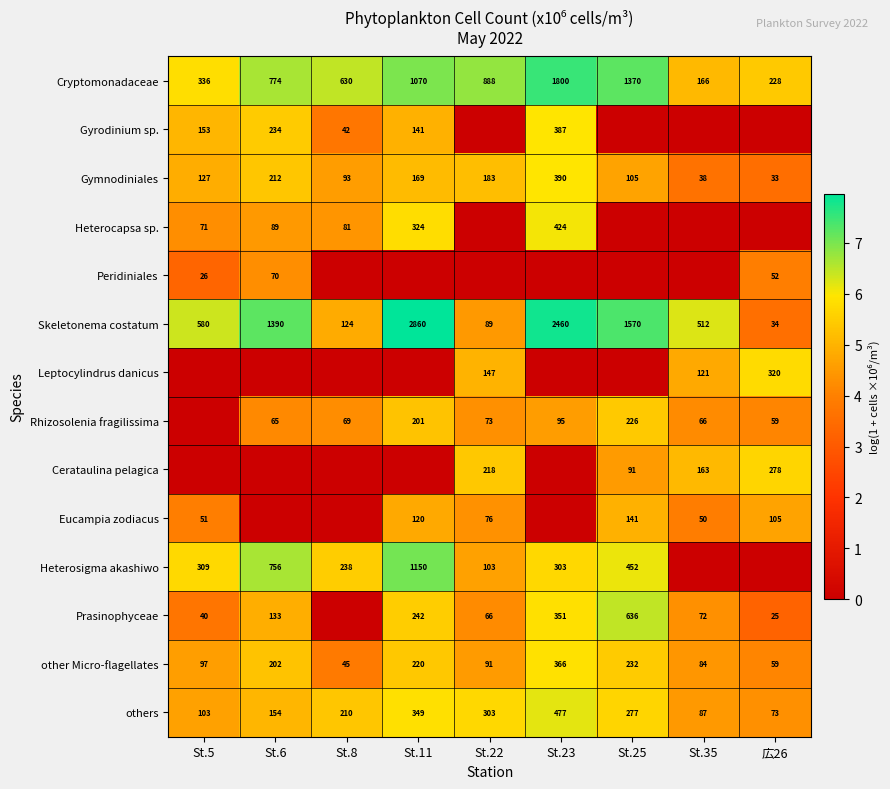

The value of Gymnodiniales at St.6 is 372. True or false?

False